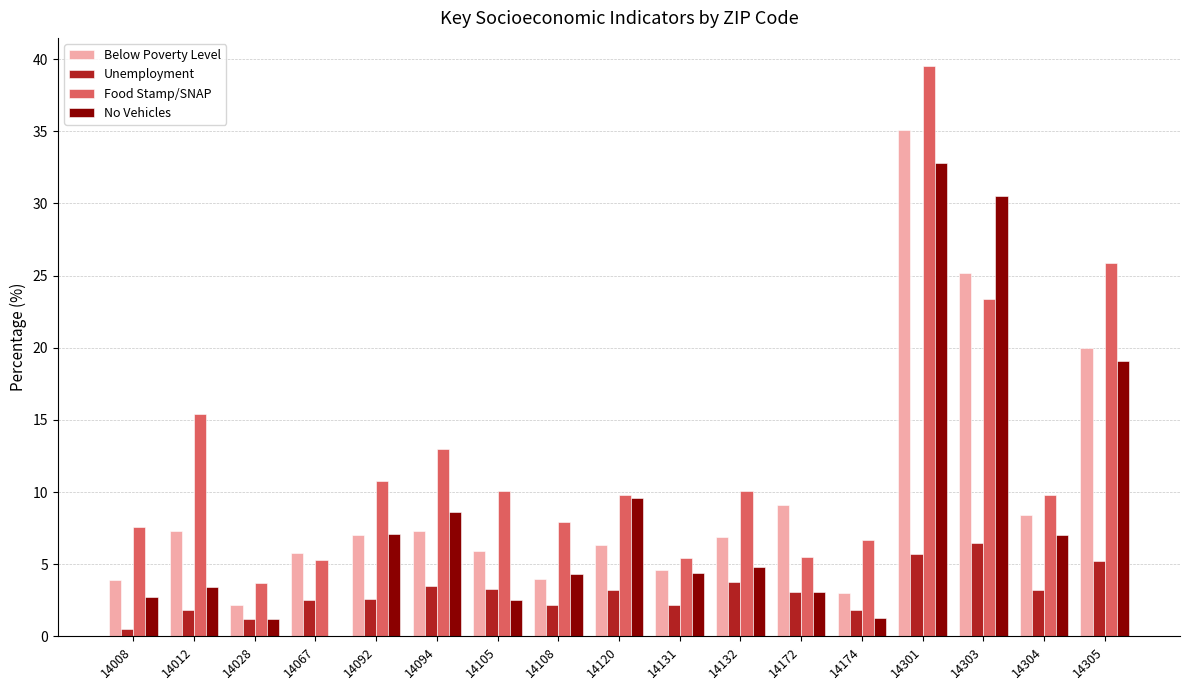

What is the greatest value displayed?

39.5